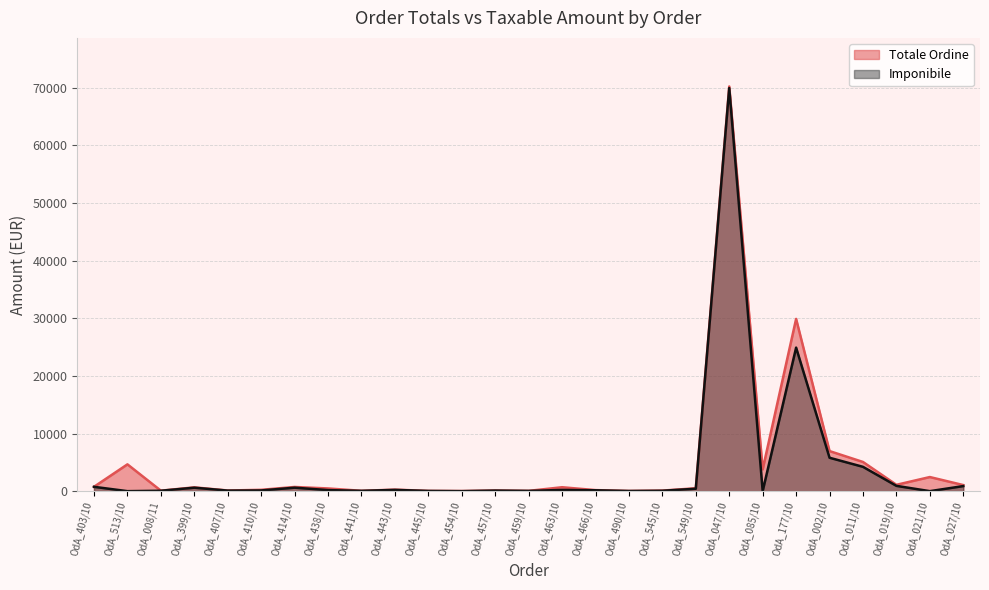

Count the number of data series in this chart.

2